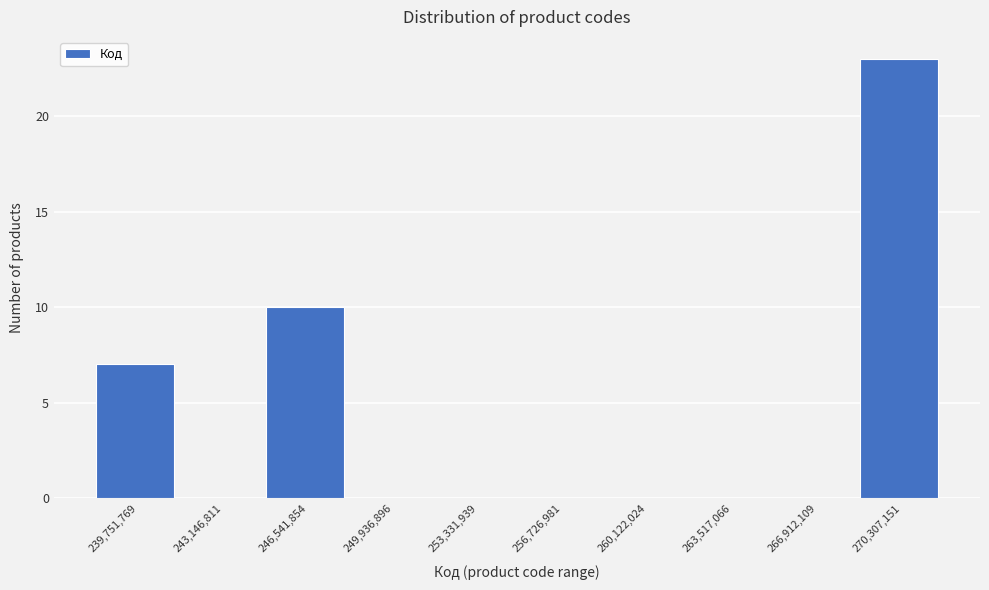

Reading right to left, transcribe all the data shown in this chart.

270,307,151=23	266,912,109=0	263,517,066=0	260,122,024=0	256,726,981=0	253,331,939=0	249,936,896=0	246,541,854=10	243,146,811=0	239,751,769=7